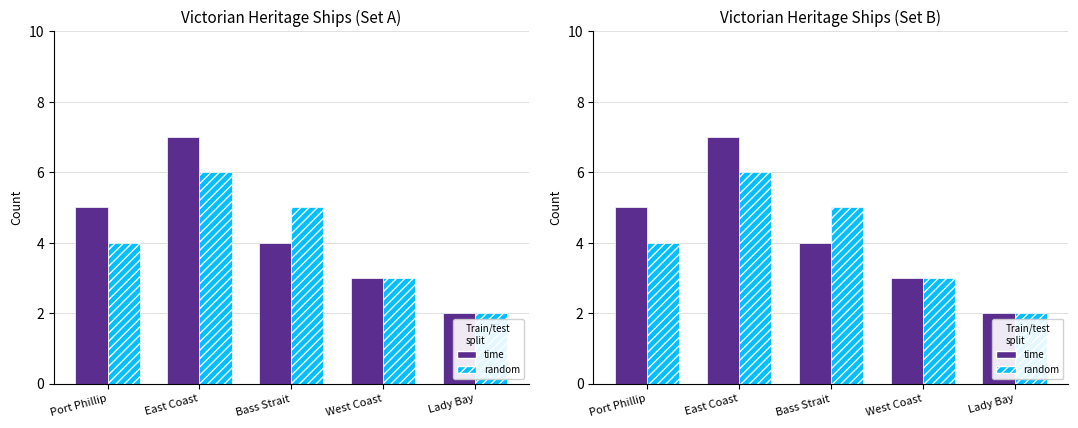

Rank the series by their average value, from highest to lowest.

time, random